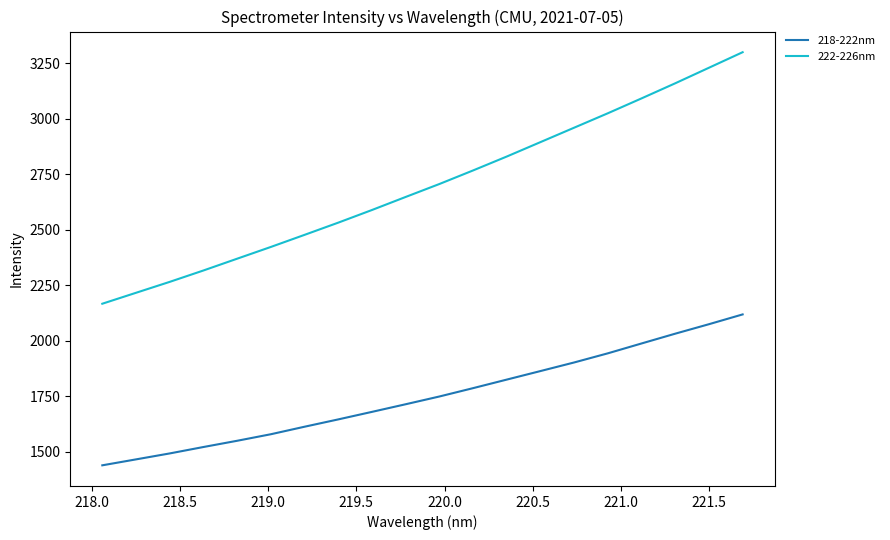

Rank the series by their average value, from lowest to highest.

218-222nm, 222-226nm